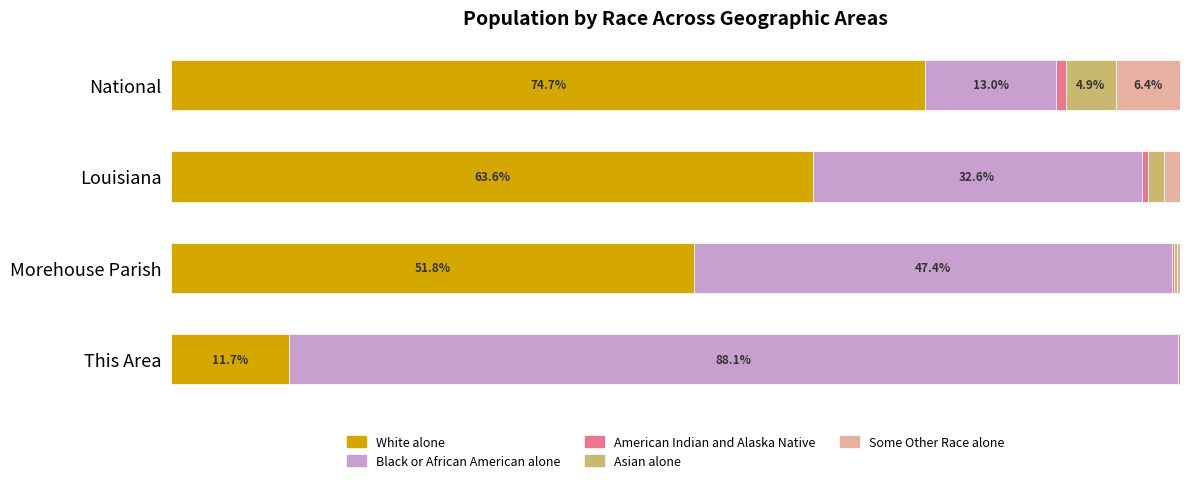

At which label is White alone closest to 43?

Morehouse Parish